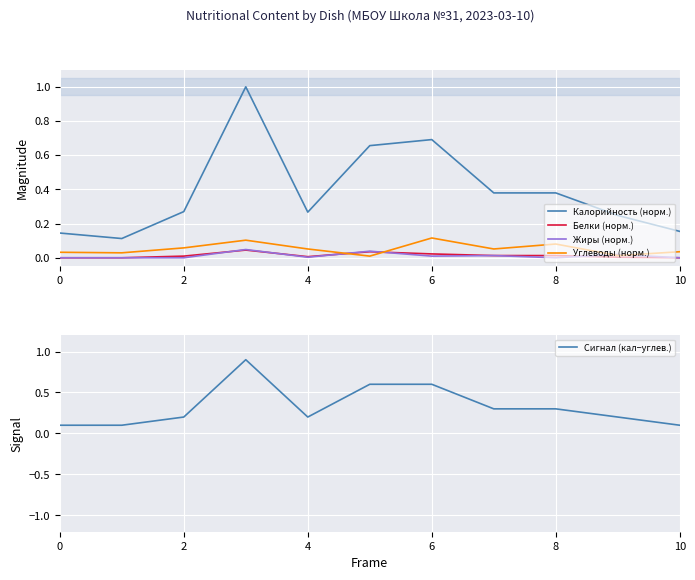

Is the value of Жиры (норм.) at 10 greater than the value of Калорийность (норм.) at 8?

No